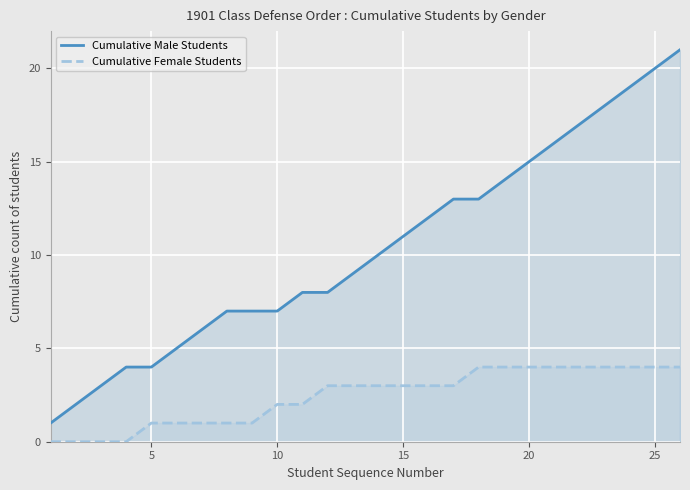

The Cumulative Female Students series shows 5 at 15. True or false?

False